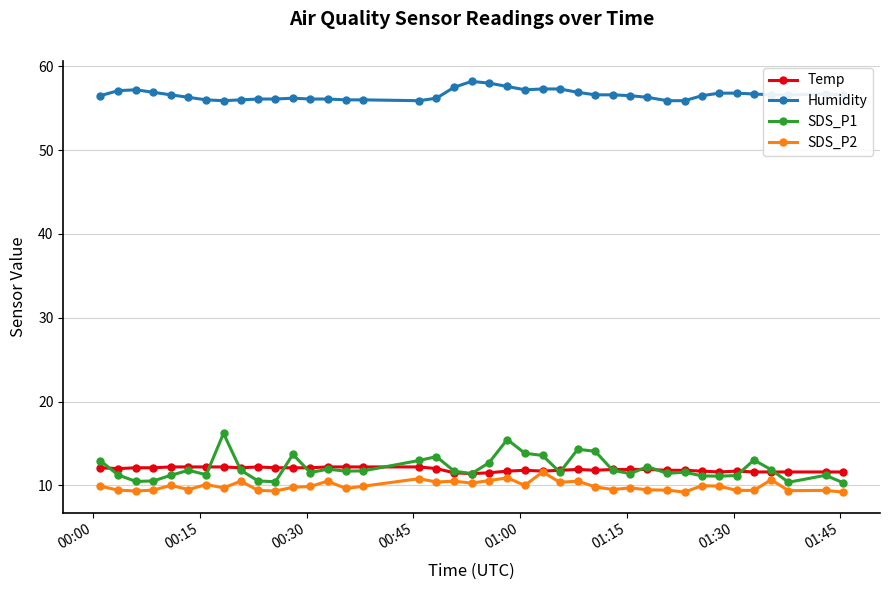

True or false: SDS_P1 and Humidity cross at least once.

False